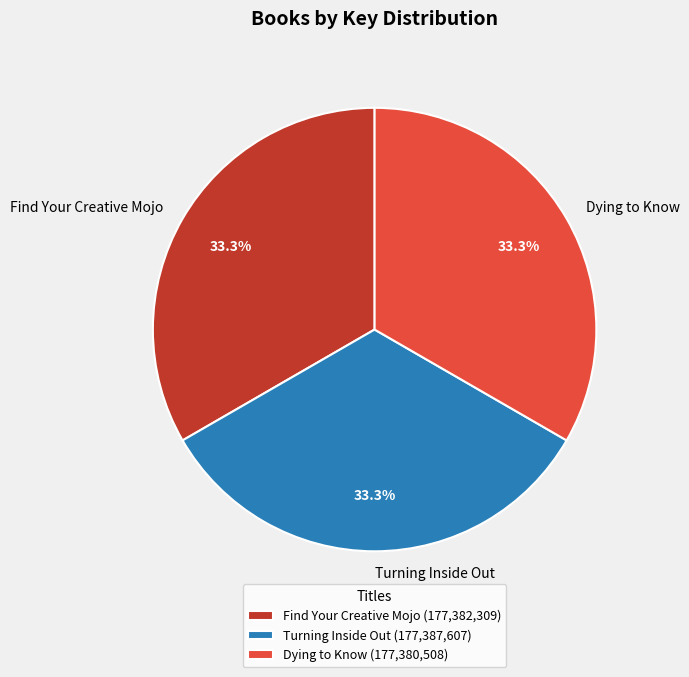

How many slices are in this pie chart?

3